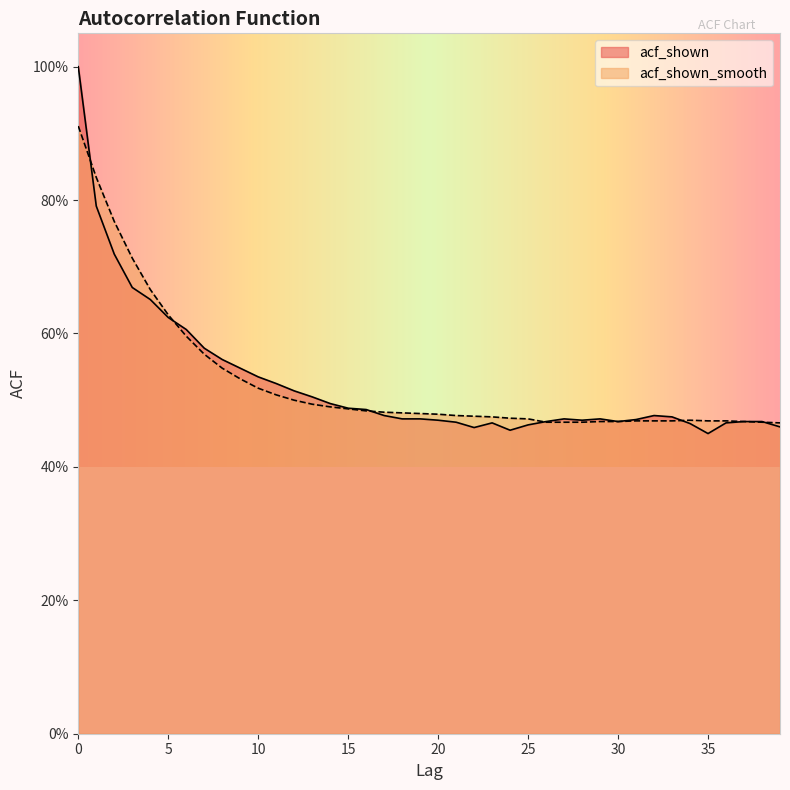

Which series ends up on top after the final intersection of acf_shown and acf_shown_smooth?

acf_shown_smooth